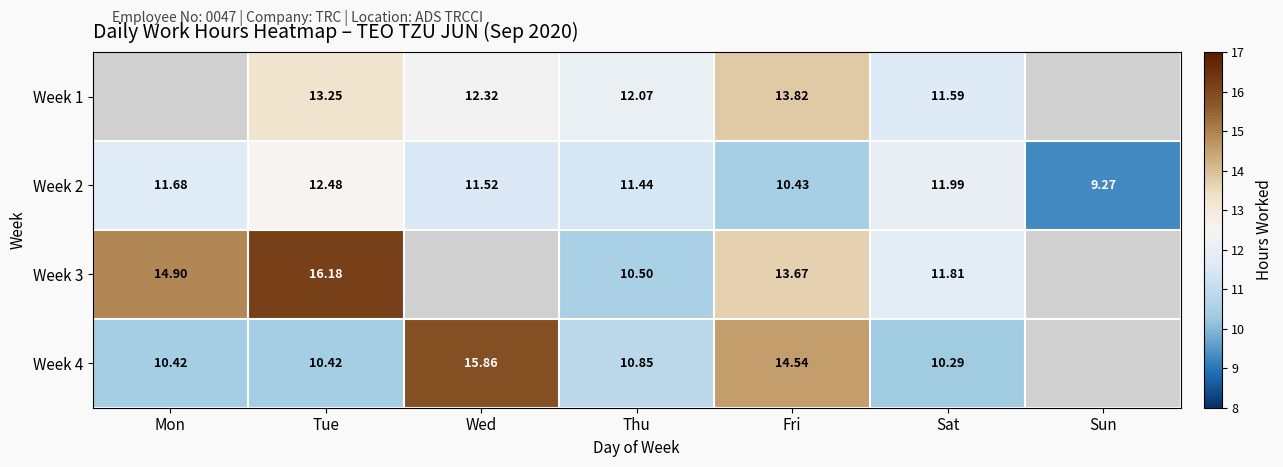

List the labels in order of Week 2 value, smallest first.

Sun, Fri, Thu, Wed, Mon, Sat, Tue